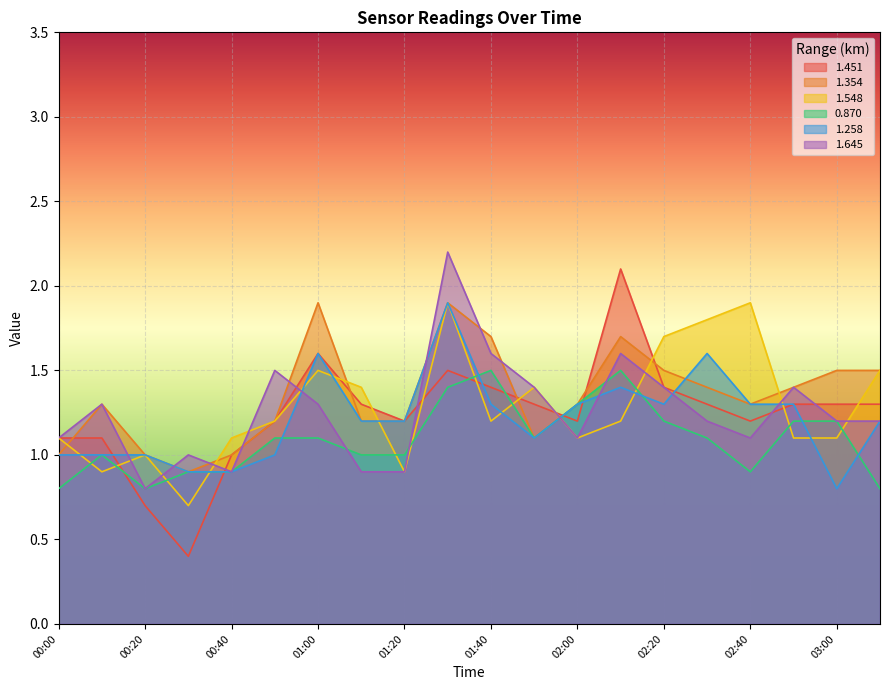

Reading left to right, list all the values displayed in this chart.

1.451: 00:00=1.1	00:10=1.1	00:20=0.7	00:30=0.4	00:40=1.0	00:50=1.2	01:00=1.6	01:10=1.3	01:20=1.2	01:30=1.5	01:40=1.4	01:50=1.3	02:00=1.2	02:10=2.1	02:20=1.4	02:30=1.3	02:40=1.2	02:50=1.3	03:00=1.3	03:10=1.3
1.354: 00:00=1.0	00:10=1.3	00:20=1.0	00:30=0.9	00:40=1.0	00:50=1.2	01:00=1.9	01:10=1.2	01:20=1.2	01:30=1.9	01:40=1.7	01:50=1.1	02:00=1.3	02:10=1.7	02:20=1.5	02:30=1.4	02:40=1.3	02:50=1.4	03:00=1.5	03:10=1.5
1.548: 00:00=1.1	00:10=0.9	00:20=1.0	00:30=0.7	00:40=1.1	00:50=1.2	01:00=1.5	01:10=1.4	01:20=0.9	01:30=1.9	01:40=1.2	01:50=1.4	02:00=1.1	02:10=1.2	02:20=1.7	02:30=1.8	02:40=1.9	02:50=1.1	03:00=1.1	03:10=1.5
0.870: 00:00=0.8	00:10=1.0	00:20=0.8	00:30=0.9	00:40=0.9	00:50=1.1	01:00=1.1	01:10=1.0	01:20=1.0	01:30=1.4	01:40=1.5	01:50=1.1	02:00=1.3	02:10=1.5	02:20=1.2	02:30=1.1	02:40=0.9	02:50=1.2	03:00=1.2	03:10=0.8
1.258: 00:00=1.0	00:10=1.0	00:20=1.0	00:30=0.9	00:40=0.9	00:50=1.0	01:00=1.6	01:10=1.2	01:20=1.2	01:30=1.9	01:40=1.3	01:50=1.1	02:00=1.3	02:10=1.4	02:20=1.3	02:30=1.6	02:40=1.3	02:50=1.3	03:00=0.8	03:10=1.2
1.645: 00:00=1.1	00:10=1.3	00:20=0.8	00:30=1.0	00:40=0.9	00:50=1.5	01:00=1.3	01:10=0.9	01:20=0.9	01:30=2.2	01:40=1.6	01:50=1.4	02:00=1.1	02:10=1.6	02:20=1.4	02:30=1.2	02:40=1.1	02:50=1.4	03:00=1.2	03:10=1.2